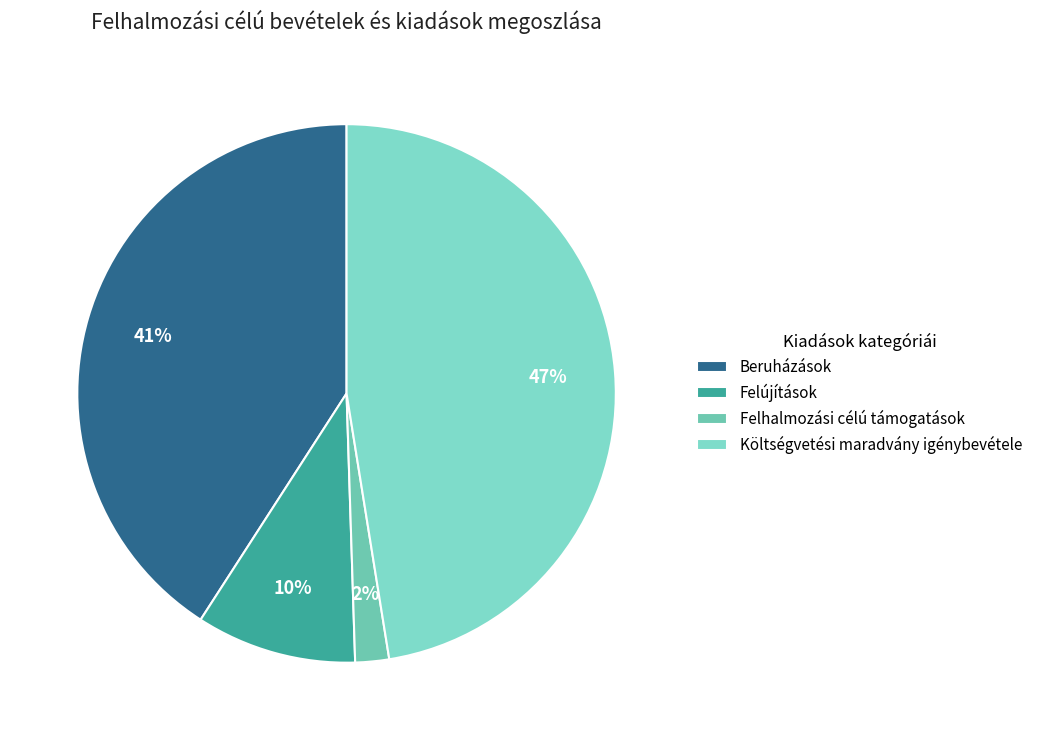

True or false: Felújítások accounts for 10% of the total.

True